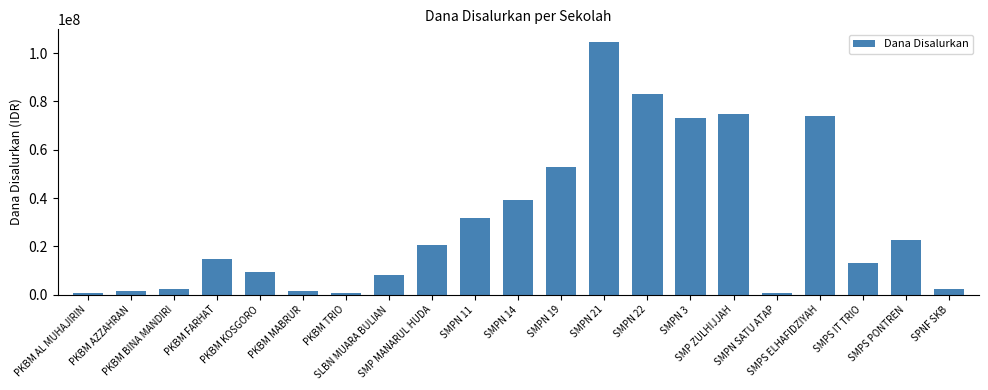

Reading left to right, extract all data points from this chart.

750000	1500000	2250000	14625000	9375000	1500000	750000	8250000	20625000	31875000	39375000	52875000	104625000	83250000	73125000	74625000	750000	73875000	13125000	22875000	2250000